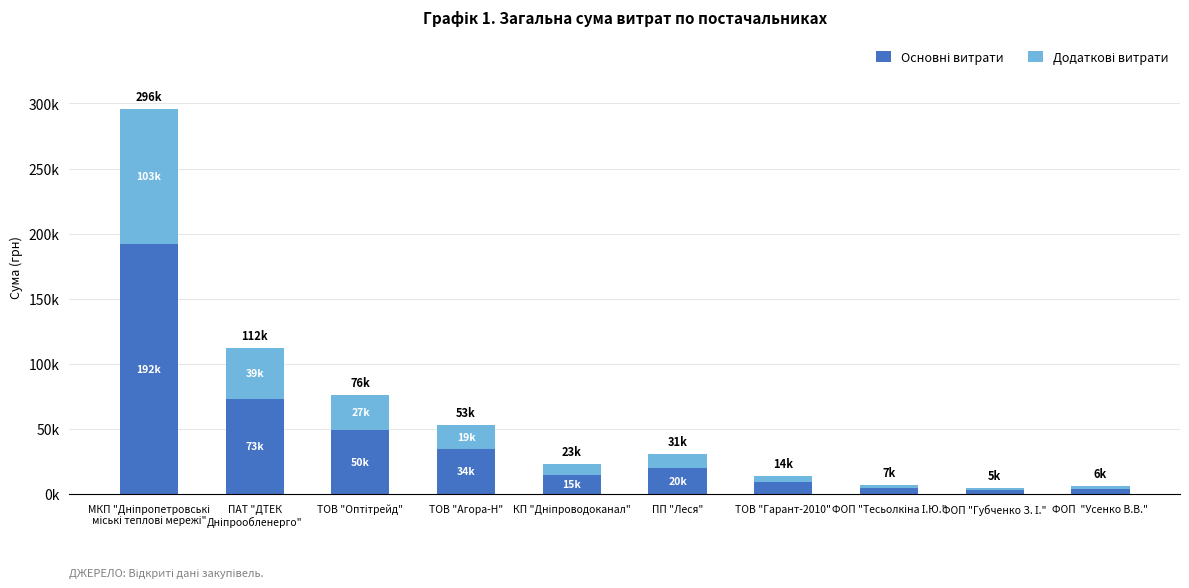

What is the difference between the maximum and second lowest values in the Основні витрати series?

188036.6